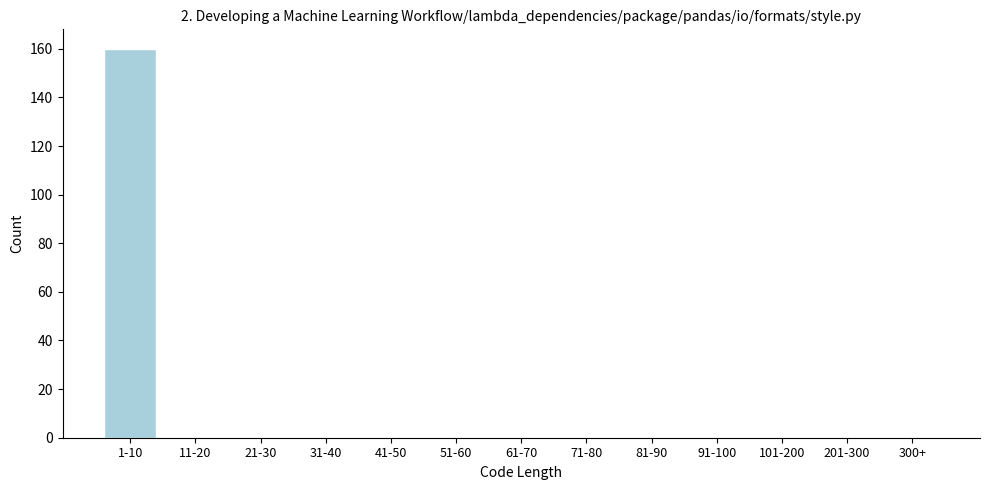

Reading left to right, what are all the values shown in this chart?

1-10=160	11-20=0	21-30=0	31-40=0	41-50=0	51-60=0	61-70=0	71-80=0	81-90=0	91-100=0	101-200=0	201-300=0	300+=0